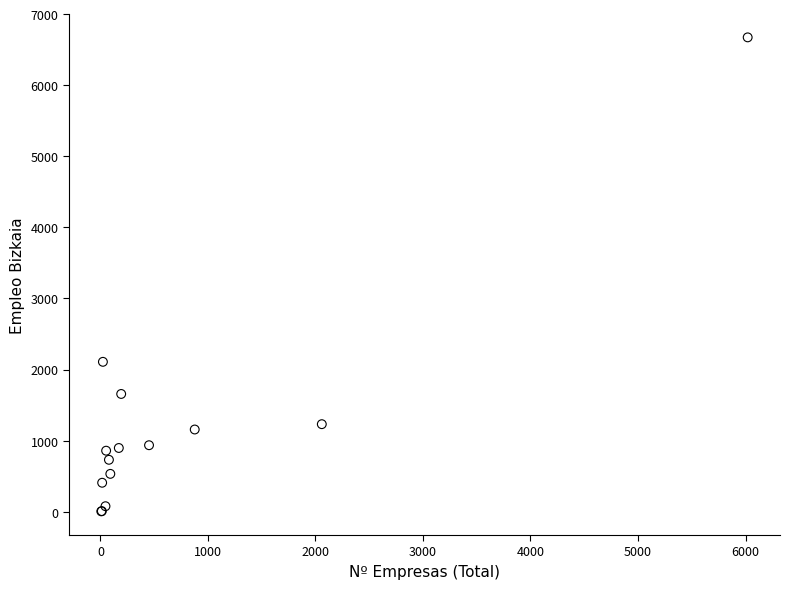

What Y value in the scatter plot is closest to 3338?

2108